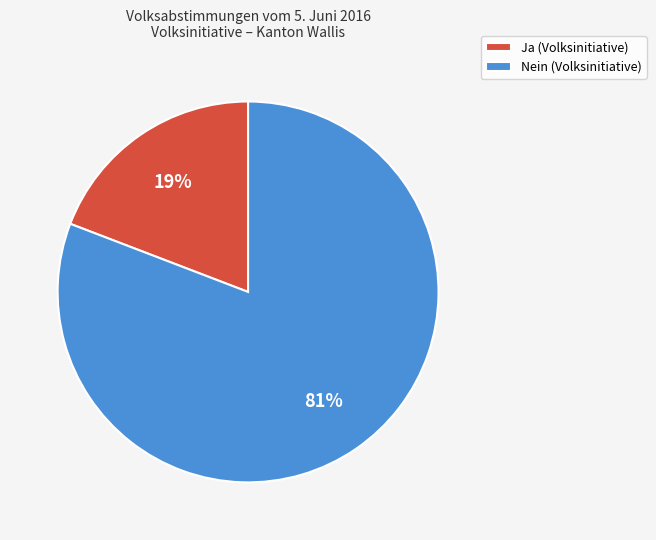

Between Nein (Volksinitiative) and Ja (Volksinitiative), which is larger?

Nein (Volksinitiative)